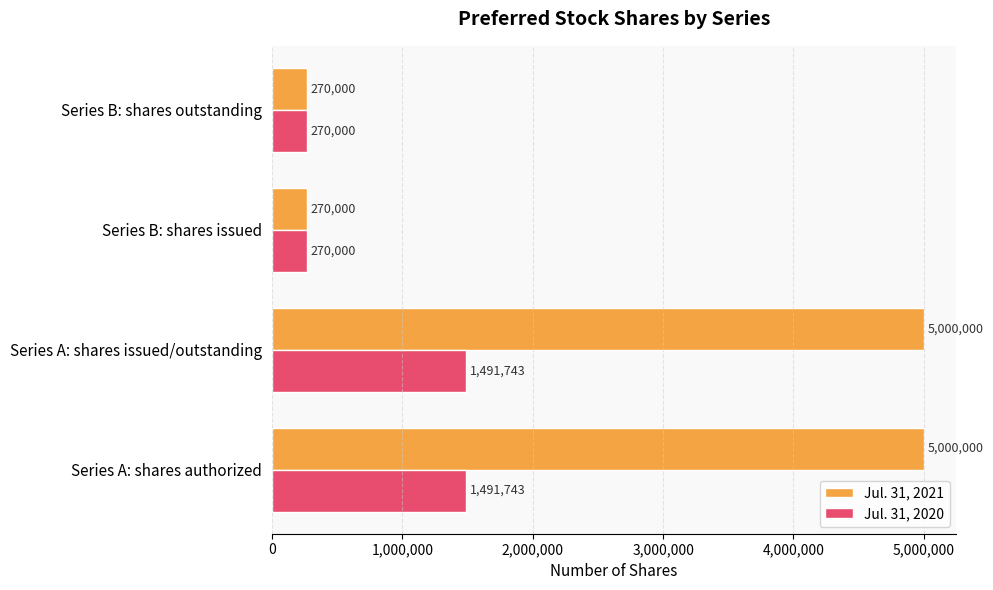

What value does the Jul. 31, 2020 series have at Series A: shares authorized, to the nearest 50?

1491750